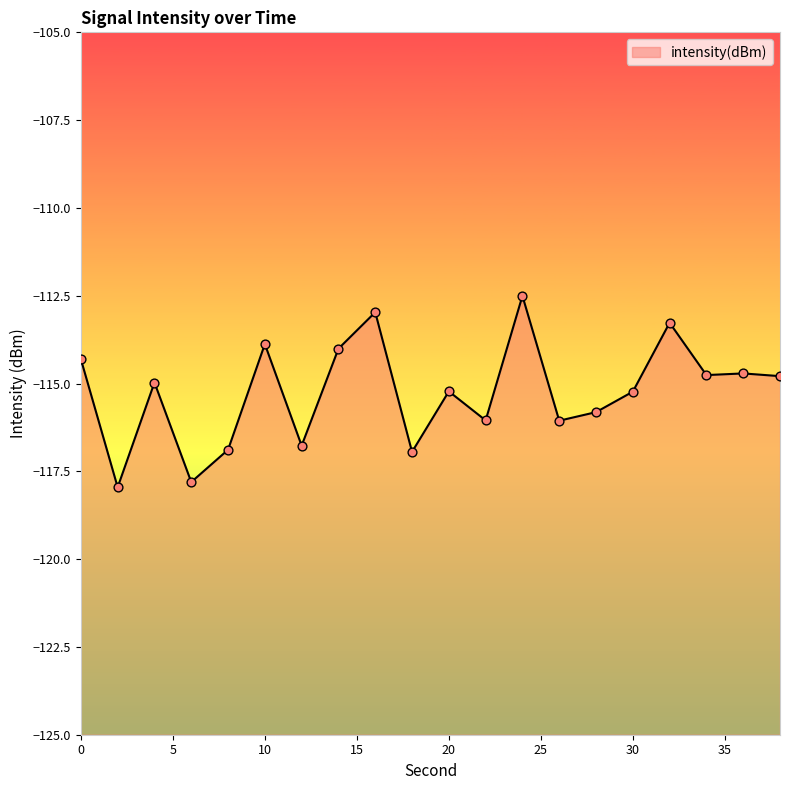

Between 38 and 34, which is larger?

34